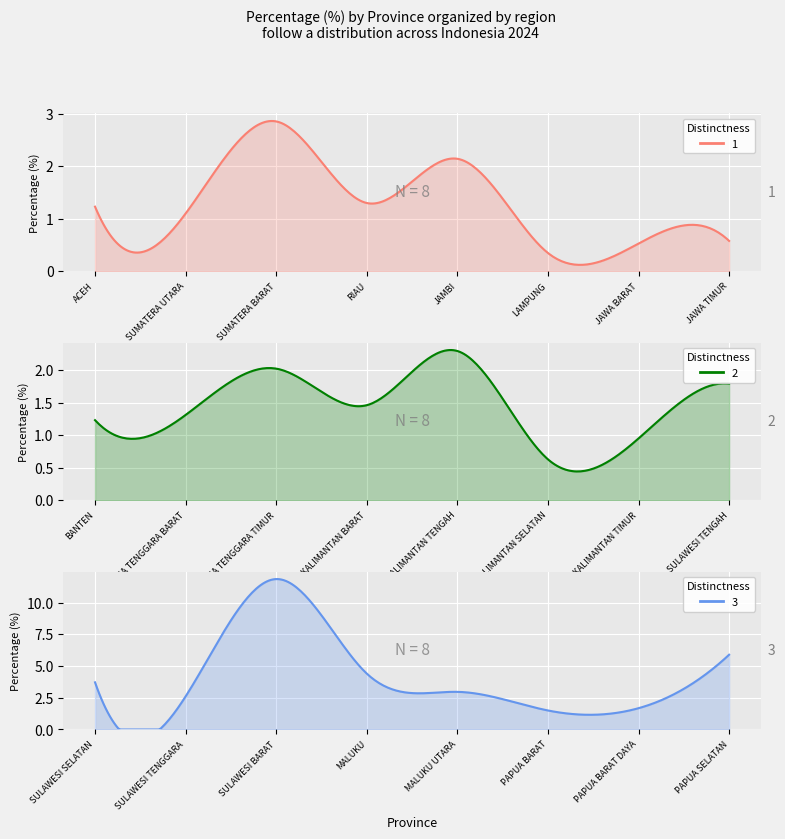

Reading right to left, what are all the values shown in this chart?

5.9	1.7	1.5	3.0	4.4	11.9	2.6	3.7	1.8	0.9	0.6	2.3	1.5	2.0	1.3	1.2	0.6	0.5	0.3	2.1	1.3	2.9	1.1	1.2